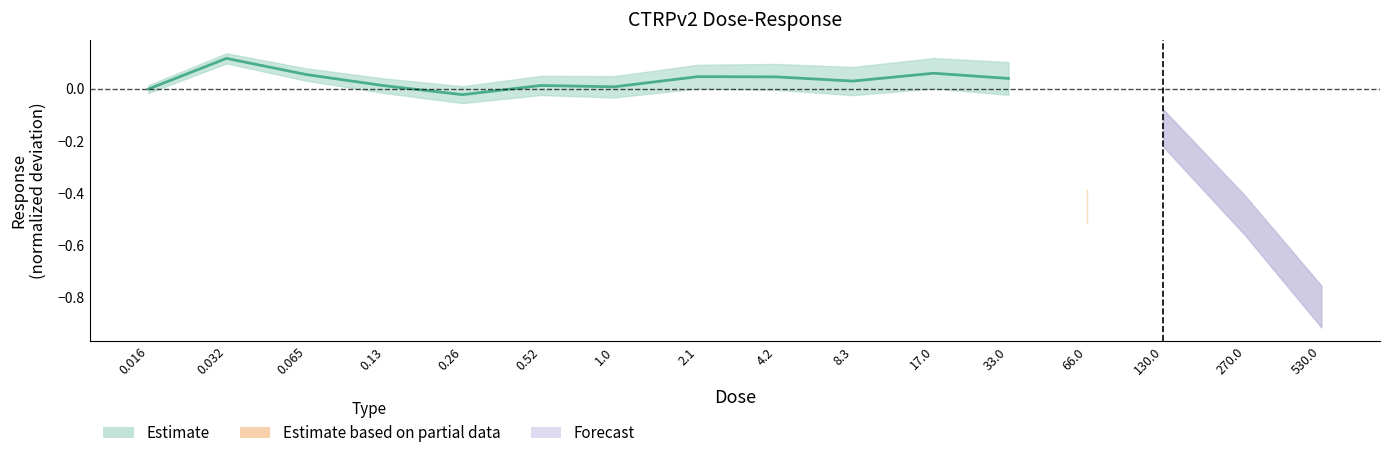

Reading left to right, extract all data points from this chart.

-0.0	0.1	0.1	0.0	-0.0	0.0	0.0	0.0	0.0	0.0	0.1	0.0